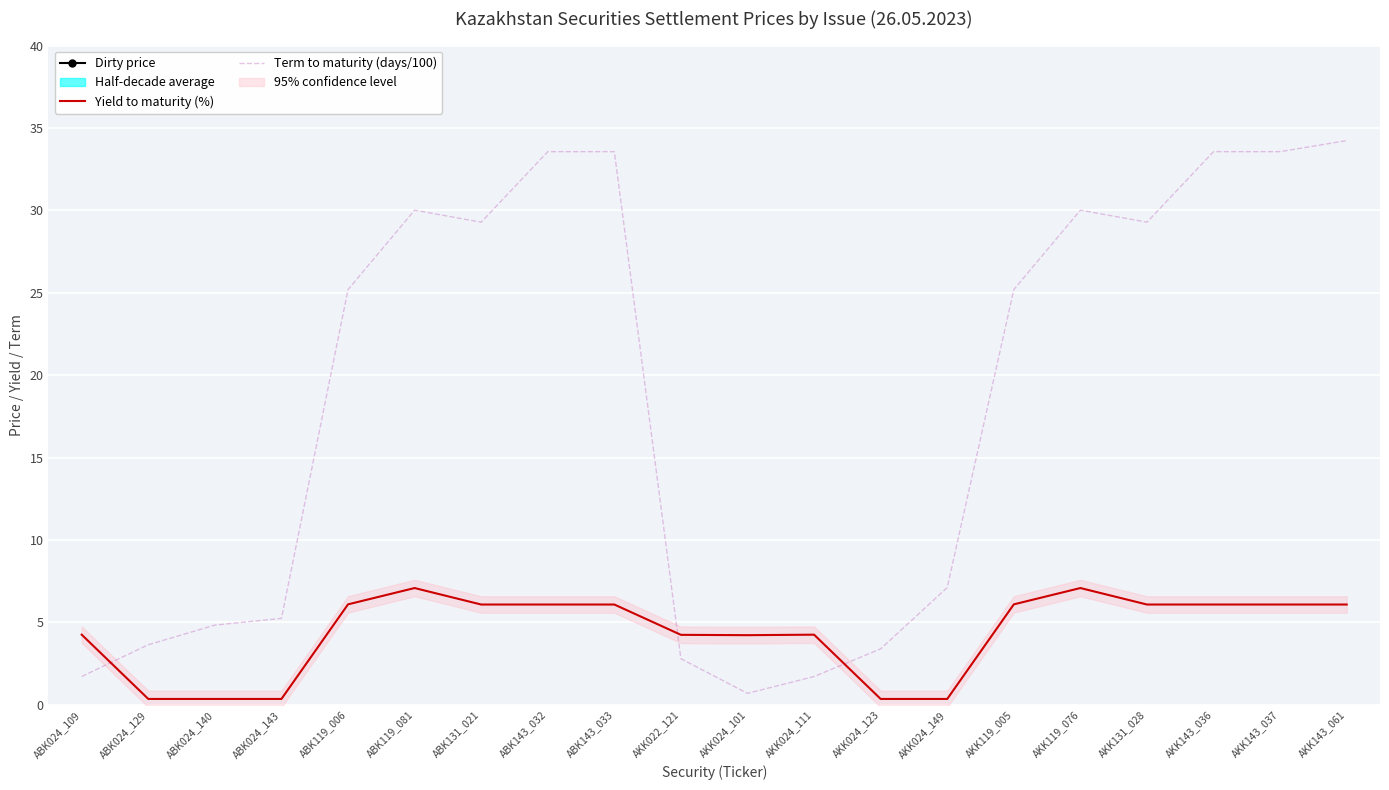

What is the label of the 1st point from the right?

AKK143_061